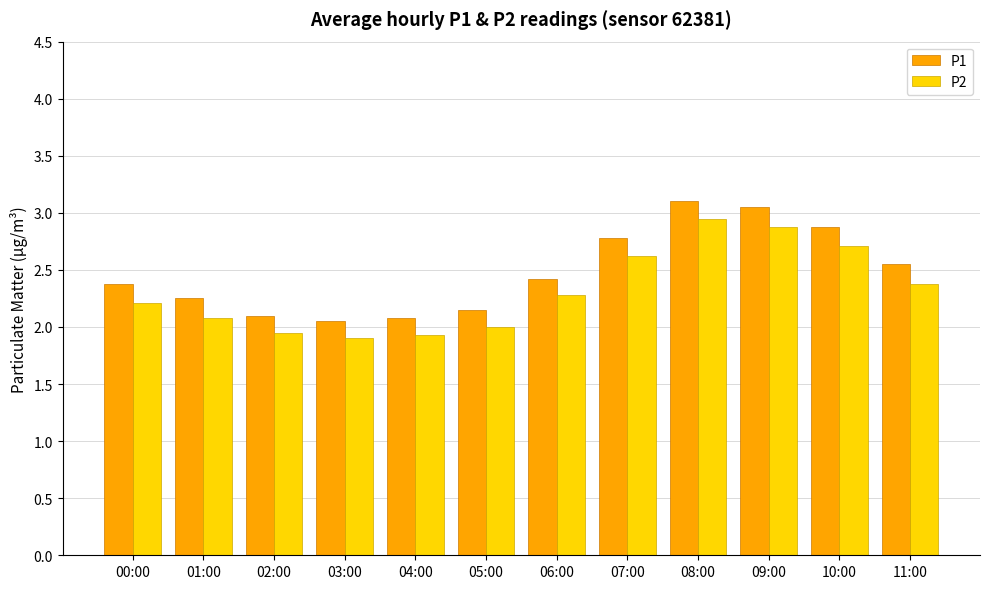

What is the greatest value displayed?

3.1